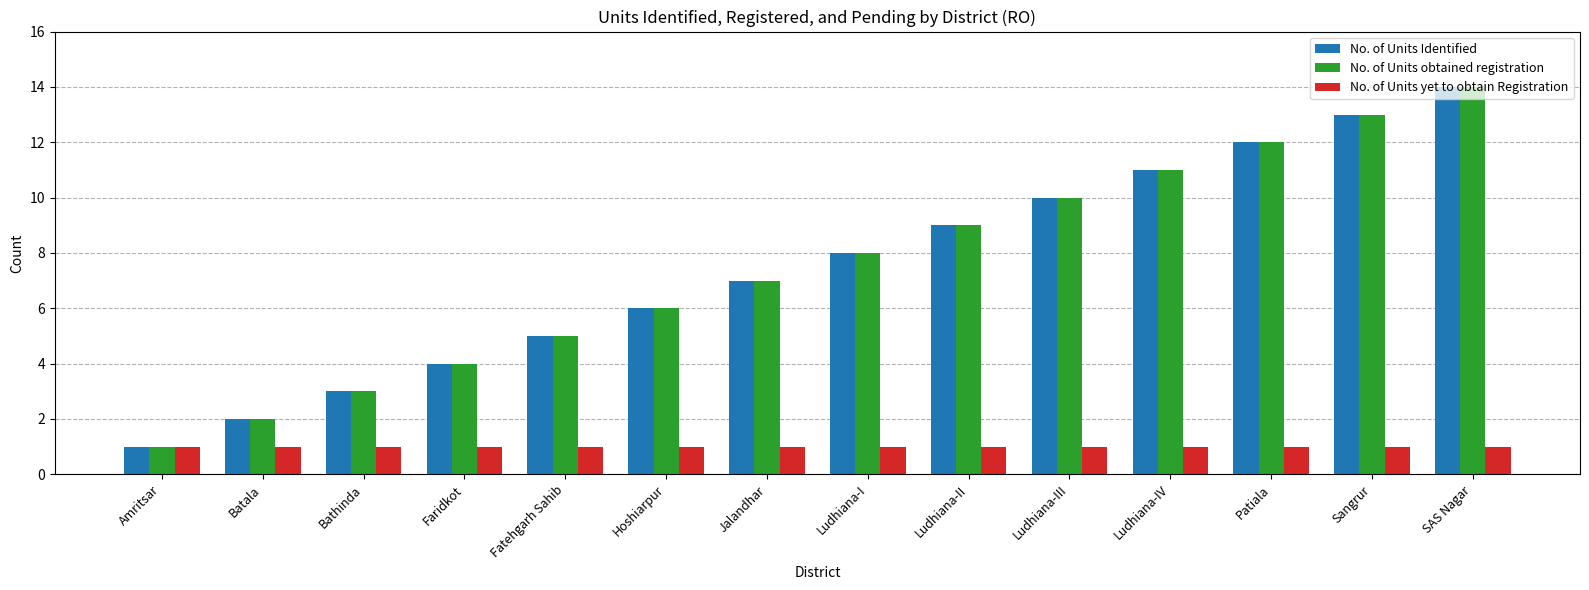

What is the total value across all series at Amritsar?

3